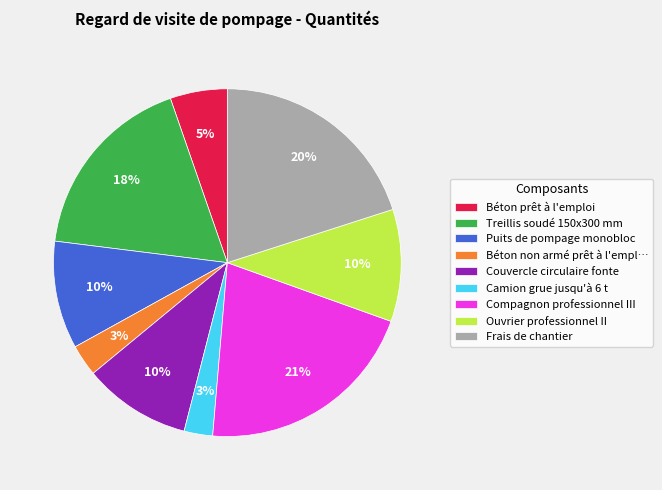

To the nearest percent, what is the difference between the largest and smallest slice percentages?

18%